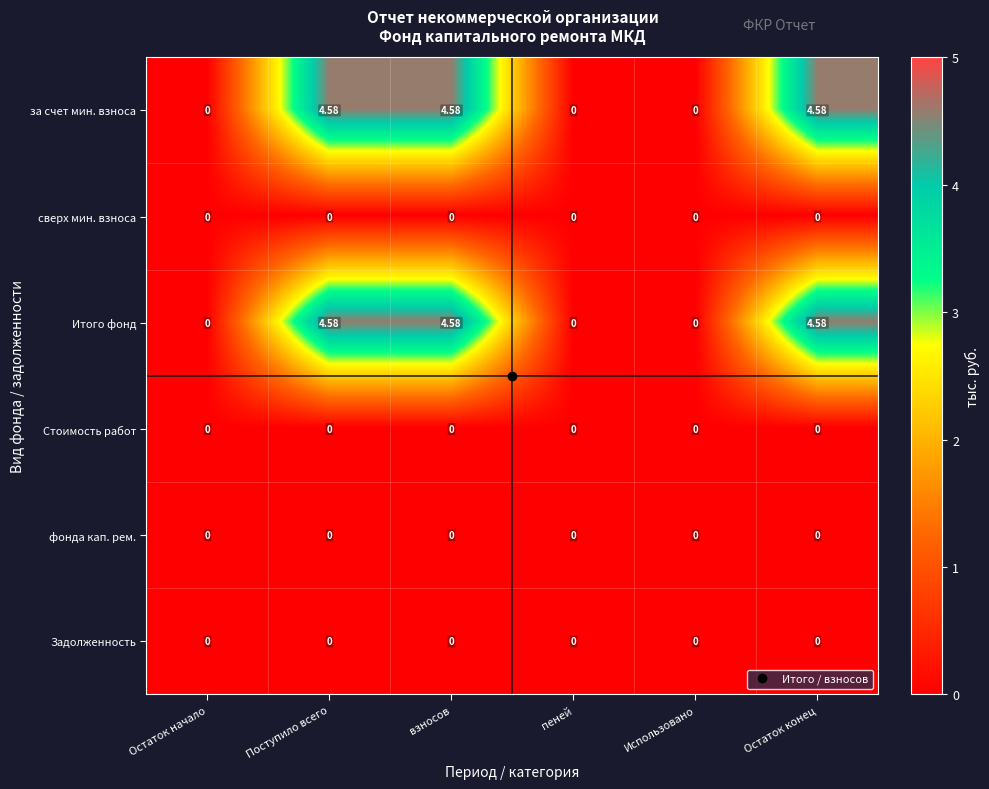

How many series are shown in this chart?

6